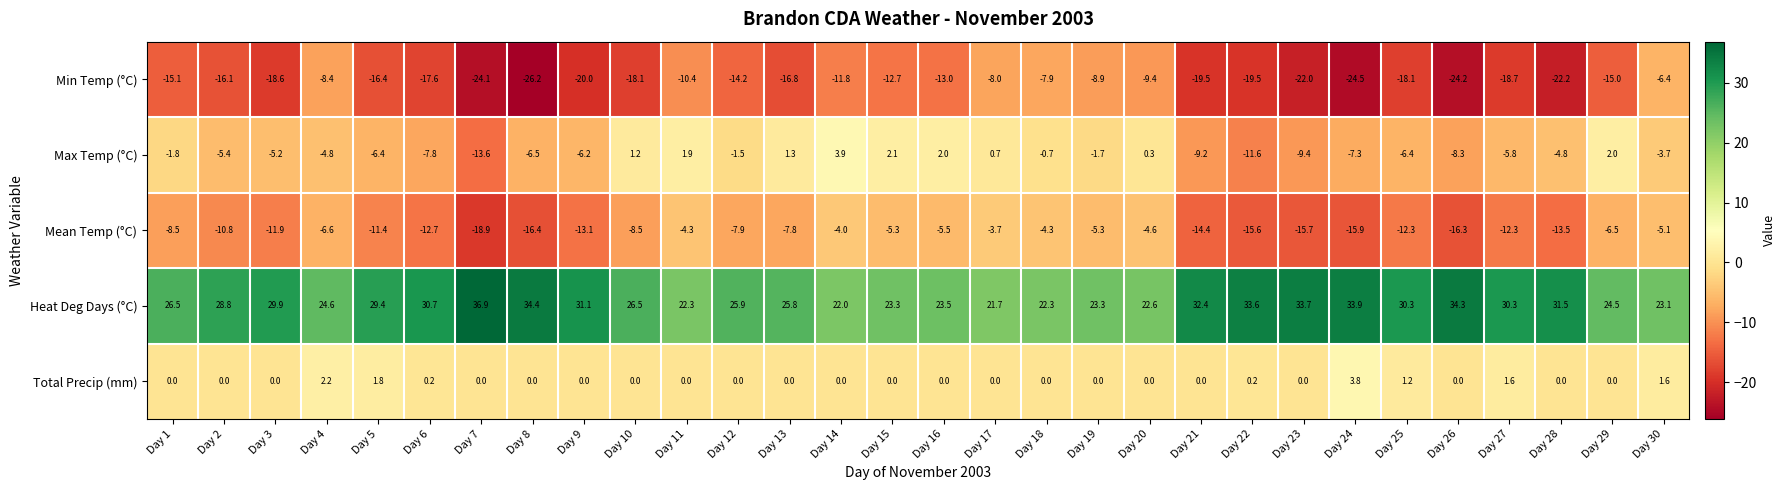

Which series has the largest total across all categories?

Heat Deg Days (°C)